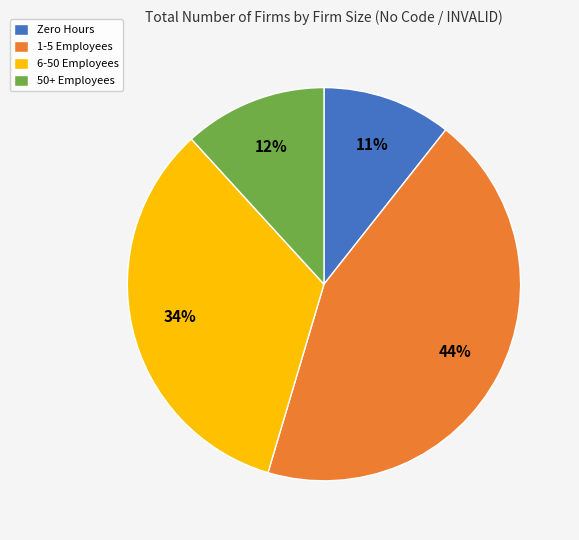

Combined, do 6-50 Employees and Zero Hours account for over 50%?

No